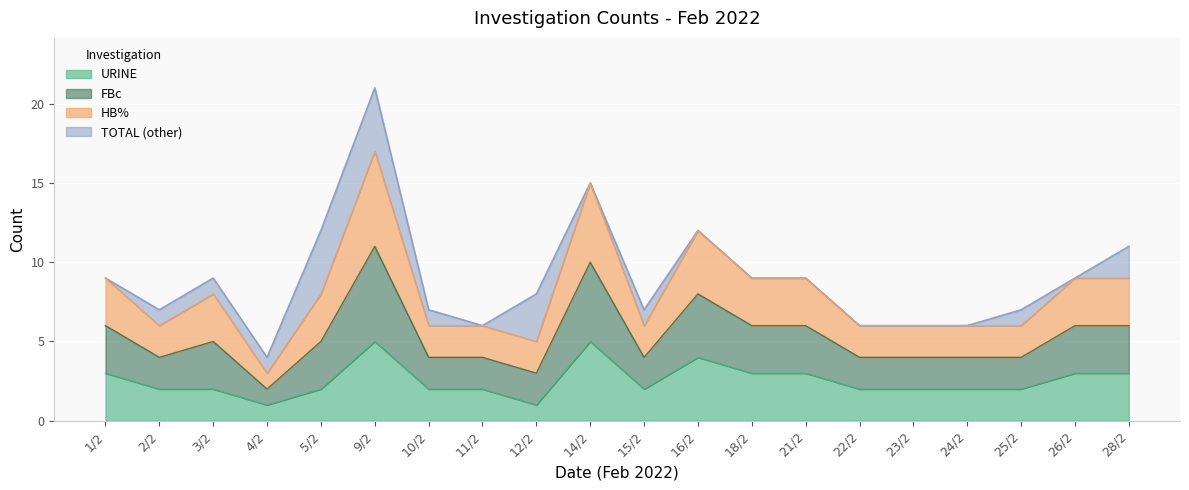

Reading left to right, transcribe all the data shown in this chart.

TOTAL: 1/2=9	2/2=7	3/2=9	4/2=4	5/2=12	9/2=21	10/2=7	11/2=6	12/2=8	14/2=15	15/2=7	16/2=12	18/2=9	21/2=9	22/2=6	23/2=6	24/2=6	25/2=7	26/2=9	28/2=11
HB%: 1/2=9	2/2=6	3/2=8	4/2=3	5/2=8	9/2=17	10/2=6	11/2=6	12/2=5	14/2=15	15/2=6	16/2=12	18/2=9	21/2=9	22/2=6	23/2=6	24/2=6	25/2=6	26/2=9	28/2=9
FBc: 1/2=6	2/2=4	3/2=5	4/2=2	5/2=5	9/2=11	10/2=4	11/2=4	12/2=3	14/2=10	15/2=4	16/2=8	18/2=6	21/2=6	22/2=4	23/2=4	24/2=4	25/2=4	26/2=6	28/2=6
URINE: 1/2=3	2/2=2	3/2=2	4/2=1	5/2=2	9/2=5	10/2=2	11/2=2	12/2=1	14/2=5	15/2=2	16/2=4	18/2=3	21/2=3	22/2=2	23/2=2	24/2=2	25/2=2	26/2=3	28/2=3